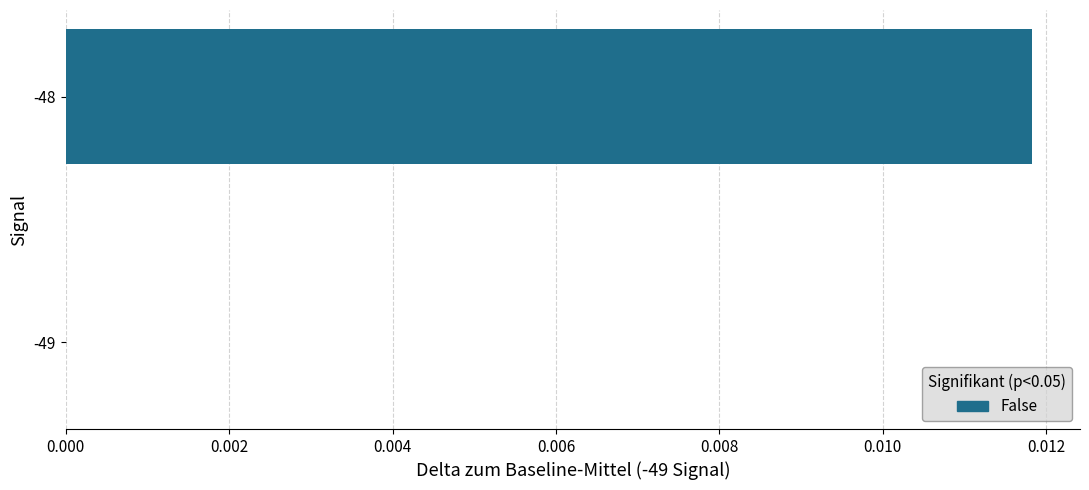

At which category does the chart reach its peak across all series?

-48